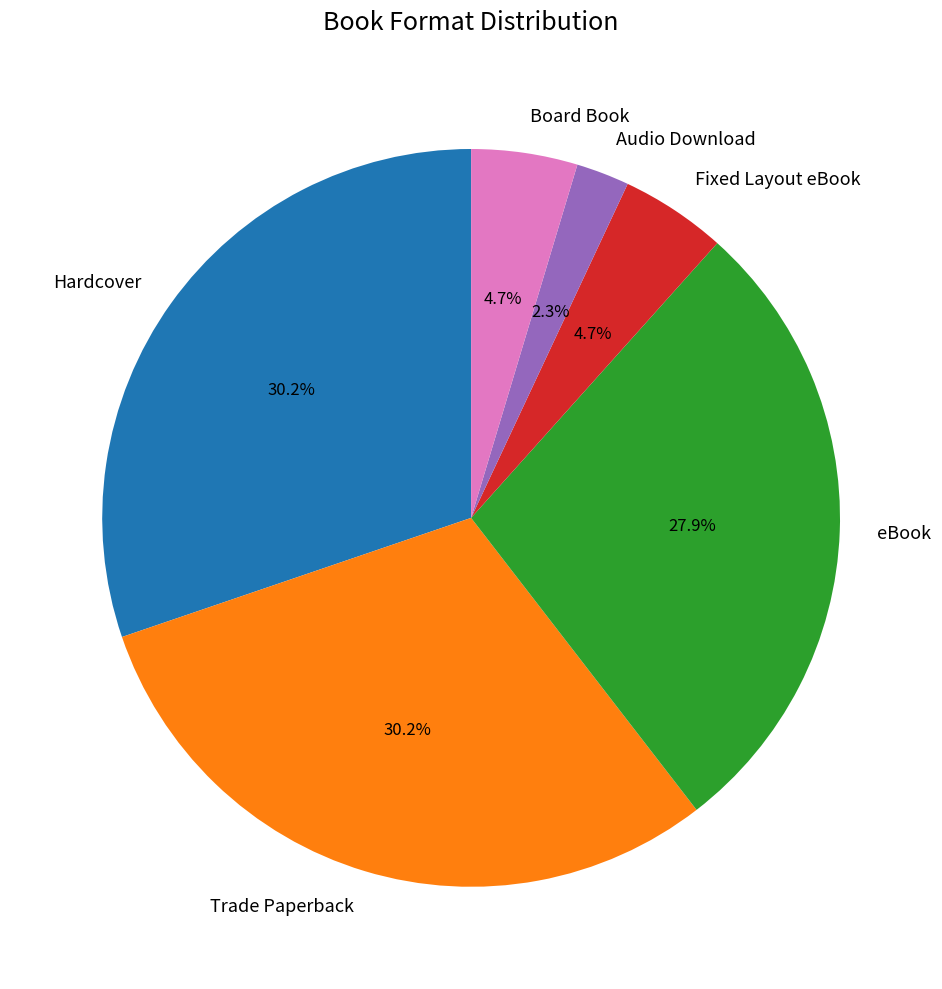

What is the ratio of the value at Board Book to the value at Audio Download?

2.0